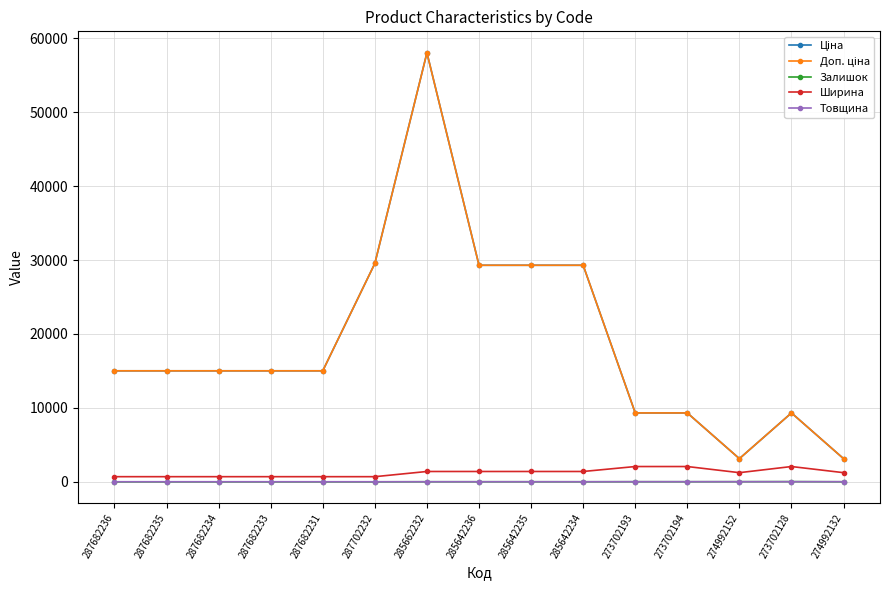

At which category is the sum across all series the highest?

285662232